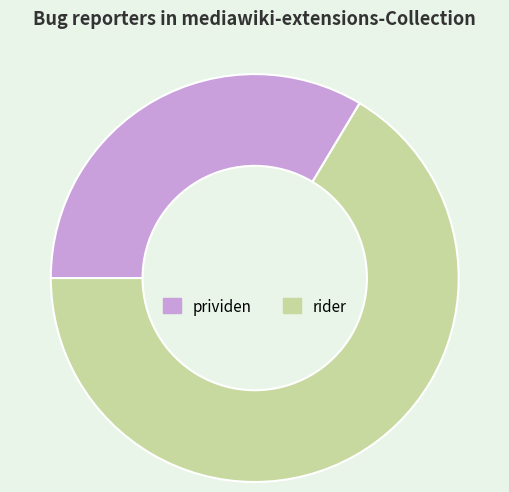

What is the smallest slice in the pie chart?

prividen